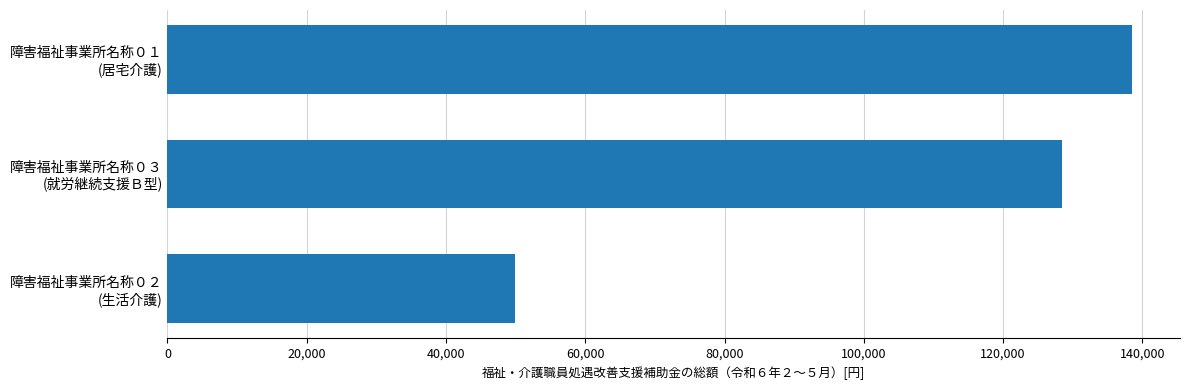

What is the smallest value displayed?

49837